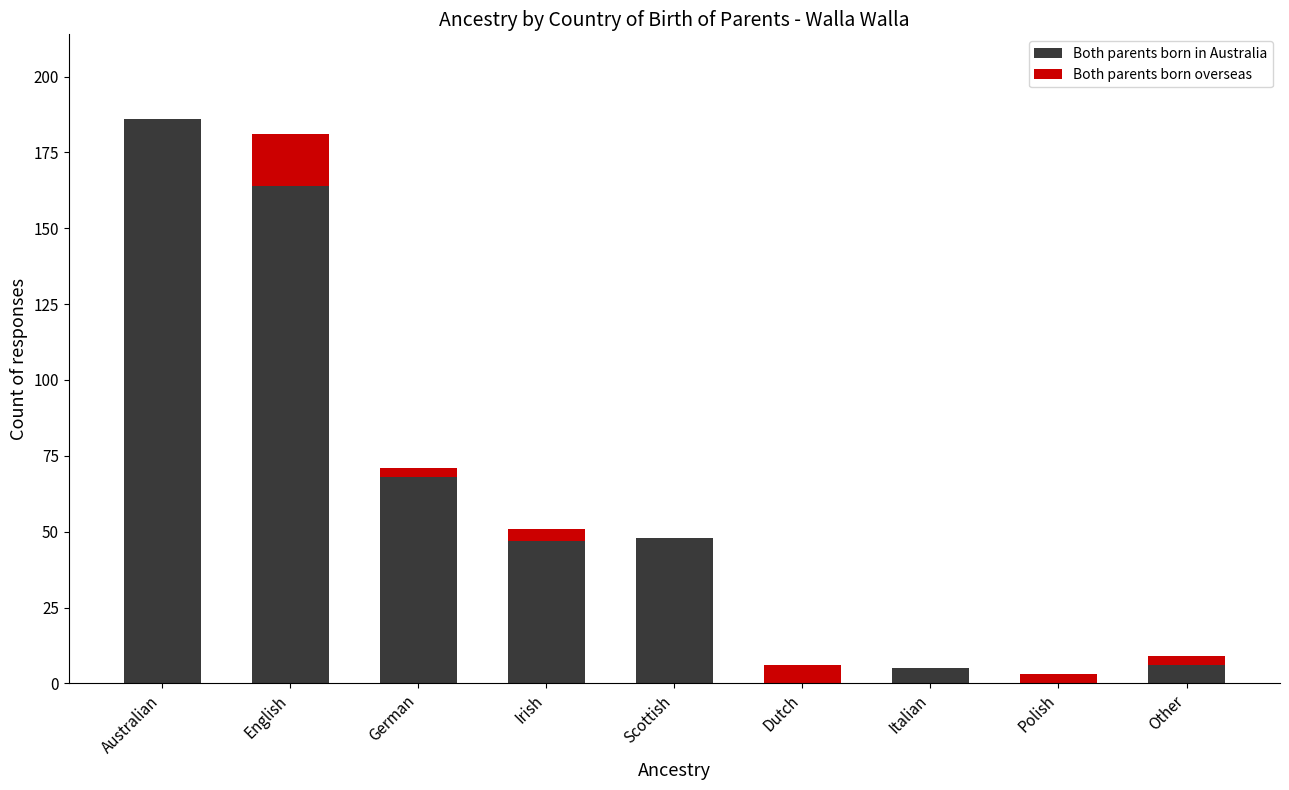

Is it true that Both parents born in Australia equals 297 at Australian?

False